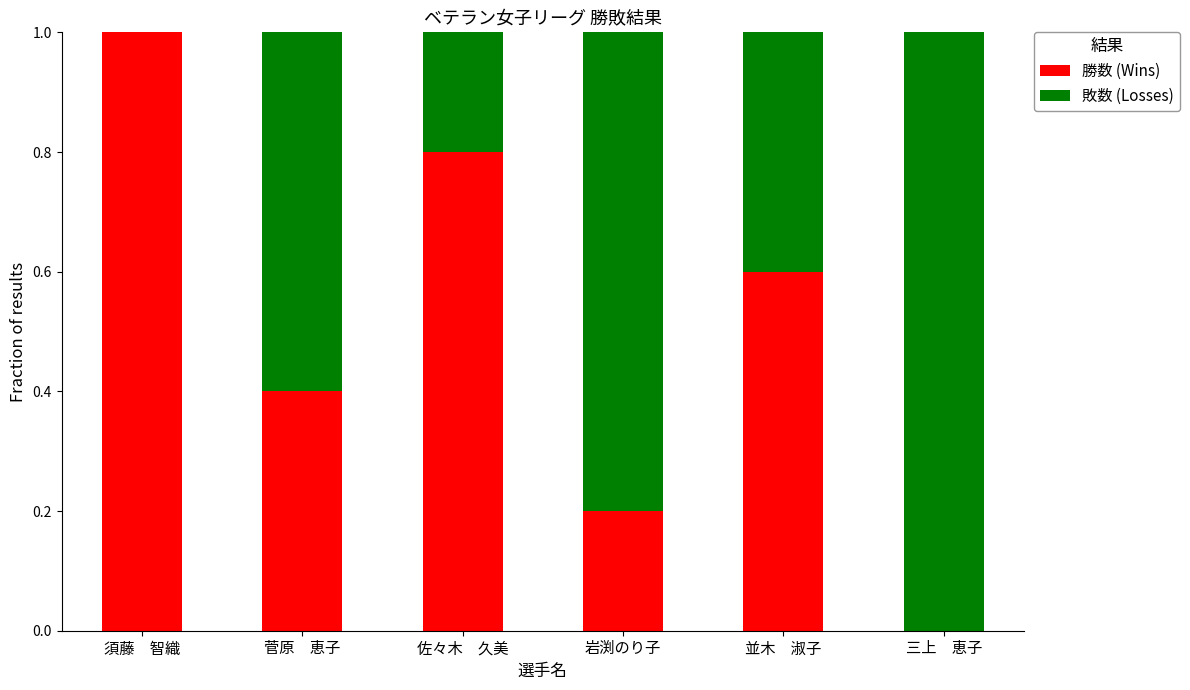

Reading left to right, transcribe the values for 勝数 (Wins).

須藤　智織=1.0	菅原　恵子=0.4	佐々木　久美=0.8	岩渕のり子=0.2	並木　淑子=0.6	三上　恵子=0.0